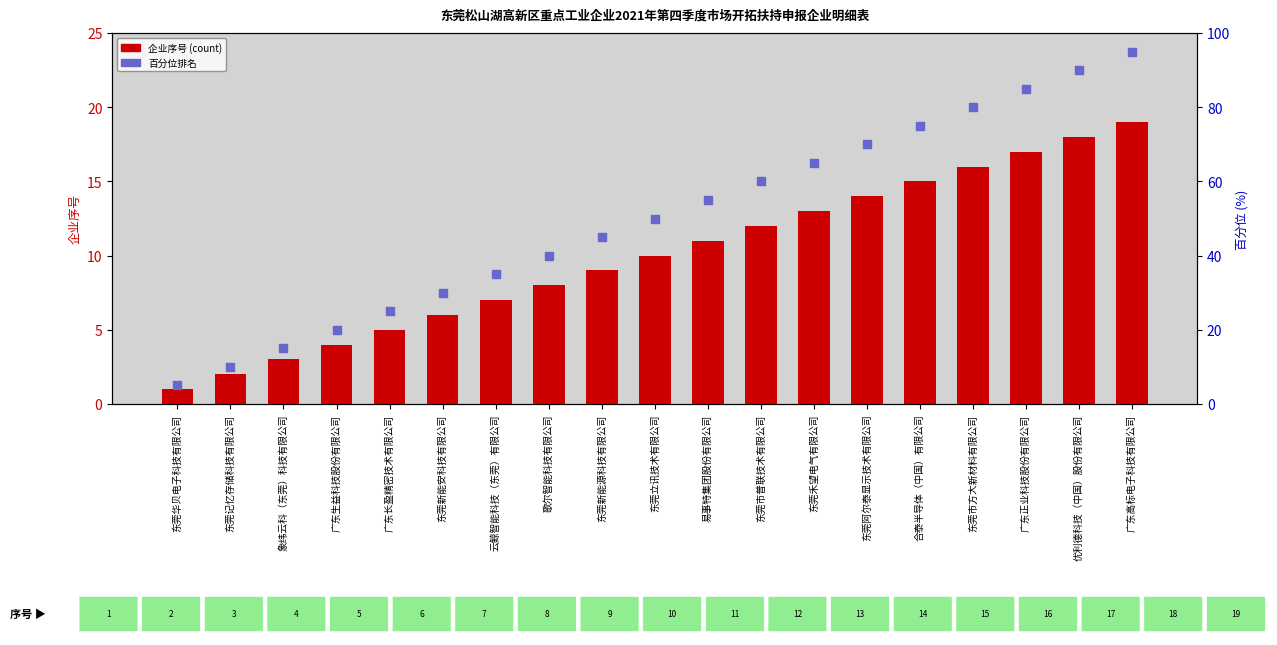

Which series contains the highest Y value?

百分位排名